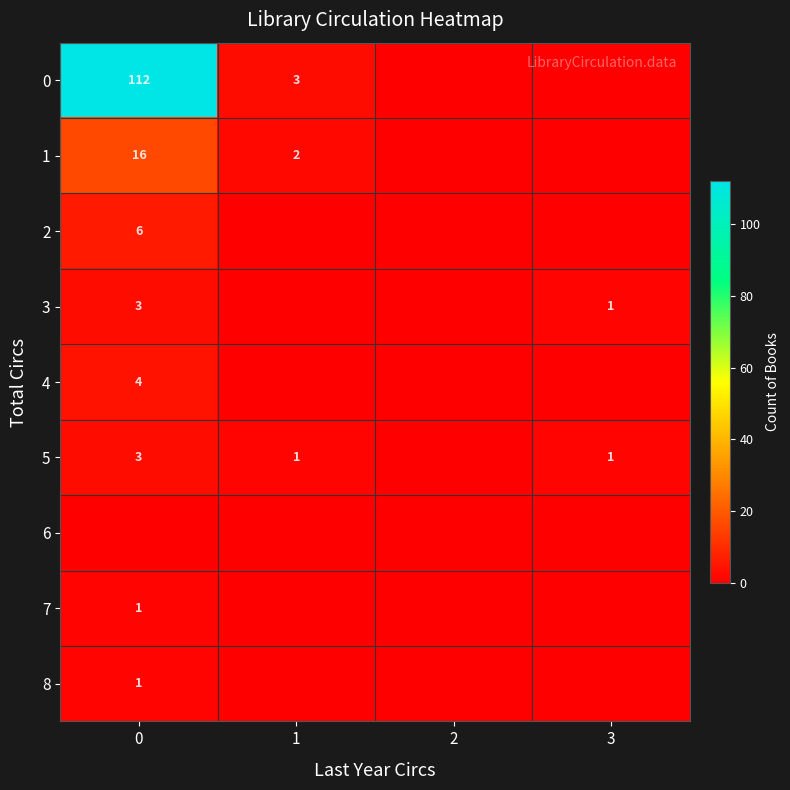

The 3 series shows 1 at 3. True or false?

True